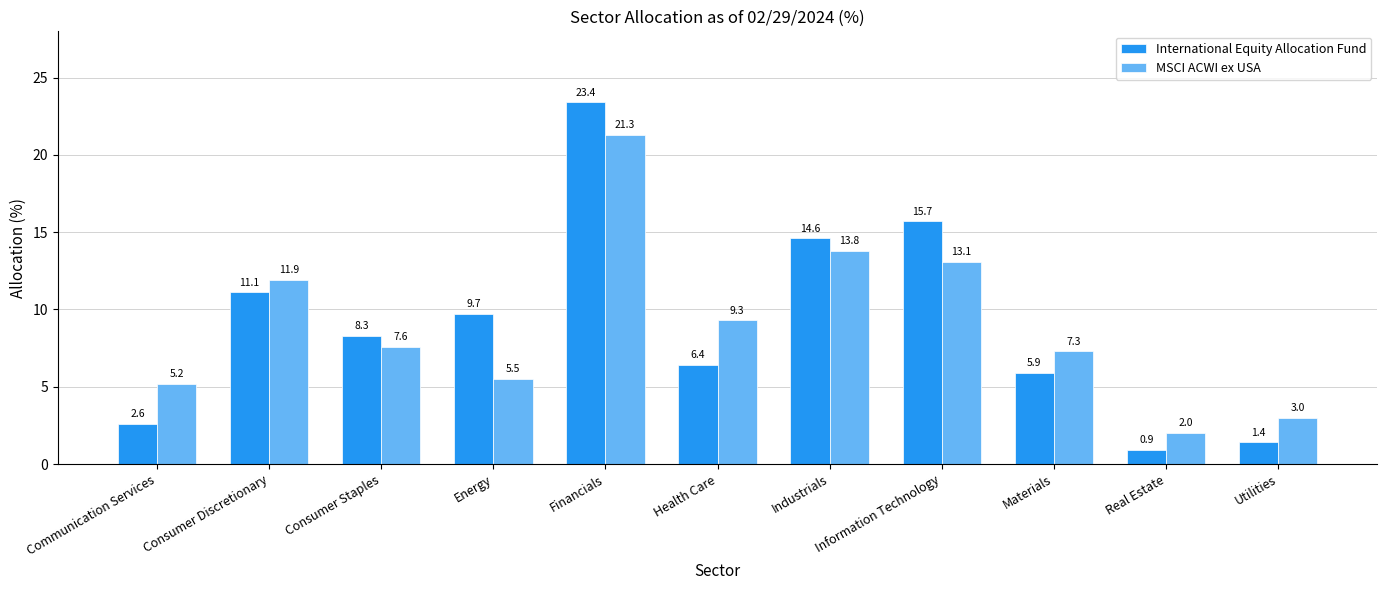

What are all the series names shown in the legend?

International Equity Allocation Fund, MSCI ACWI ex USA